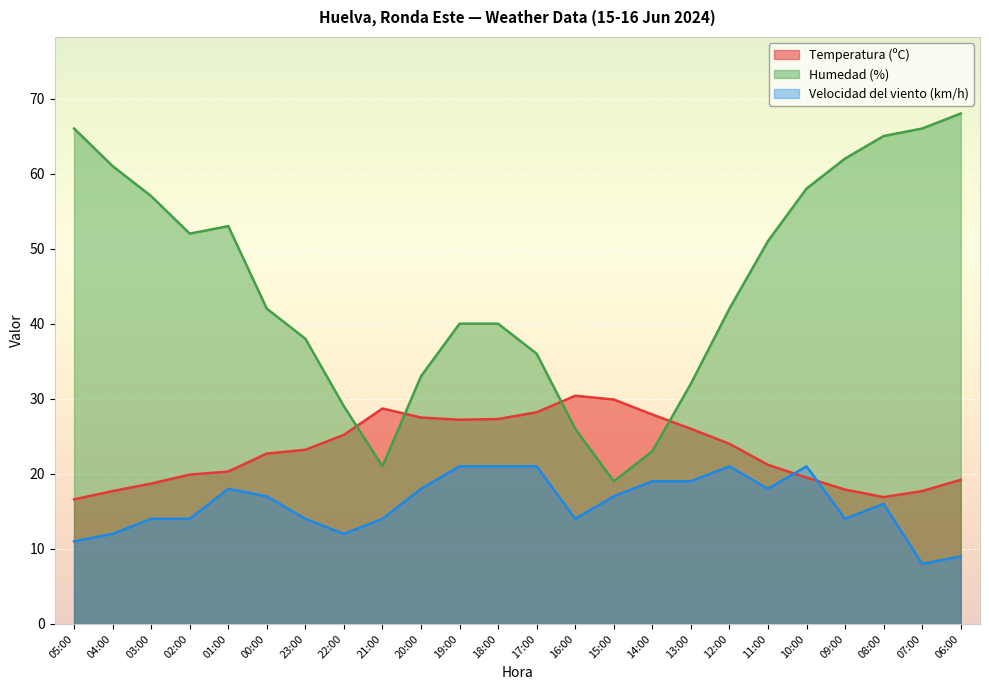

At how many categories does at least one series exceed 13?

24